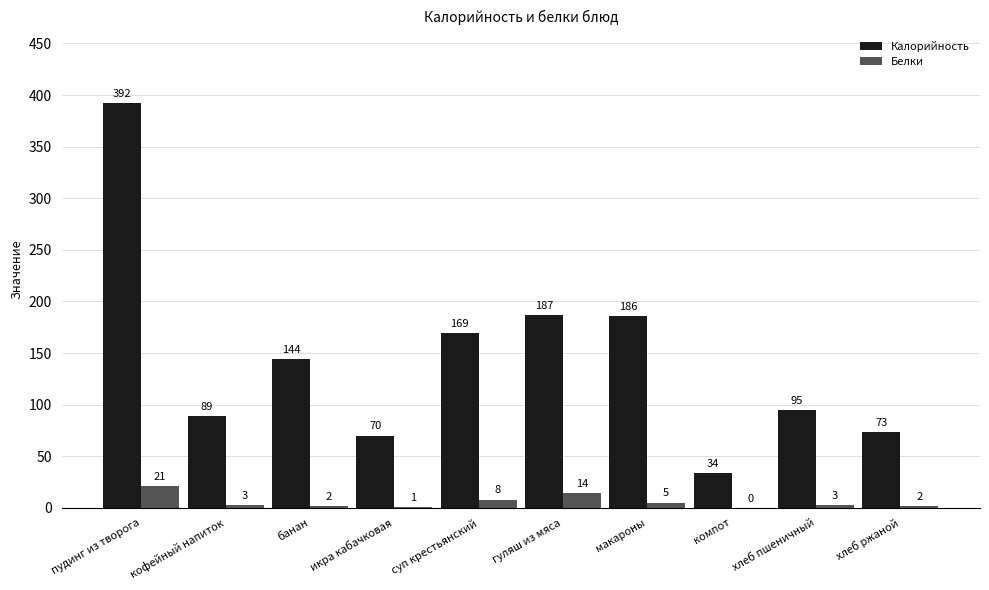

Does the chart contain stacked bars?

No